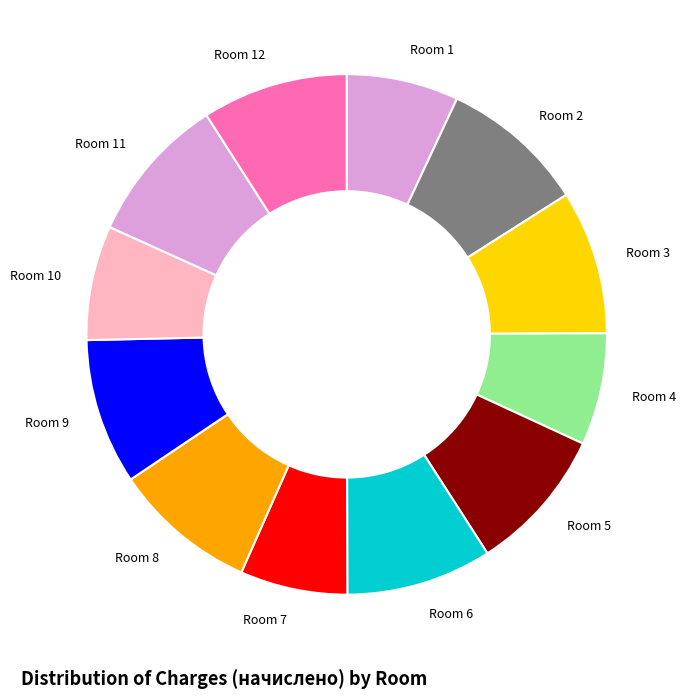

True or false: Room 12 accounts for 9% of the total.

True